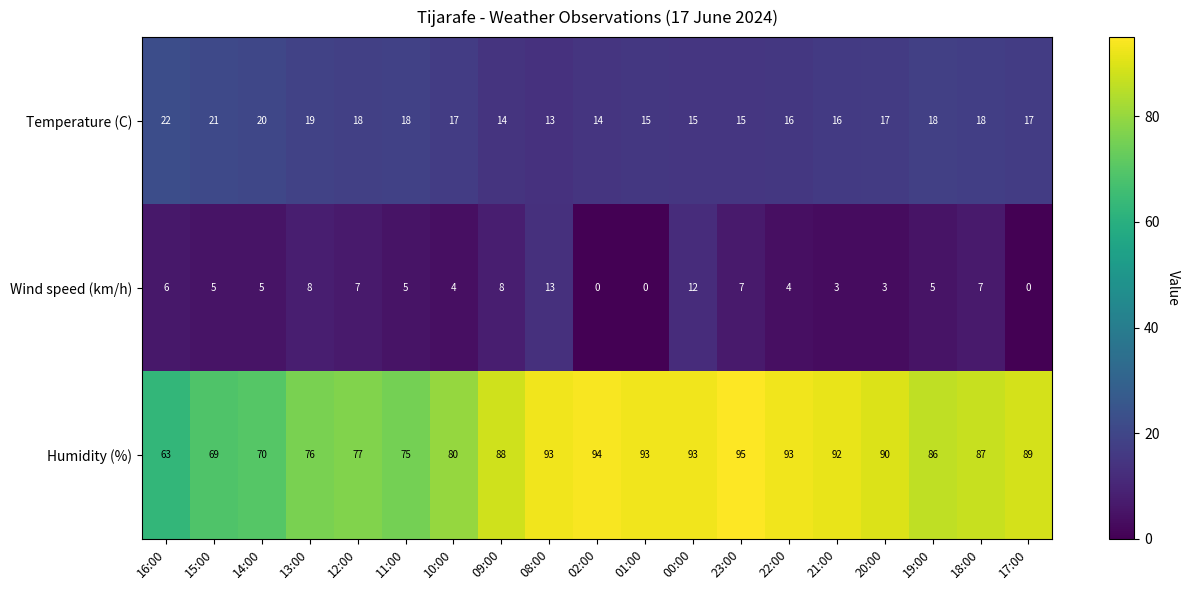

What is the approximate value of Humidity (%) at 08:00, to the nearest 10?

90